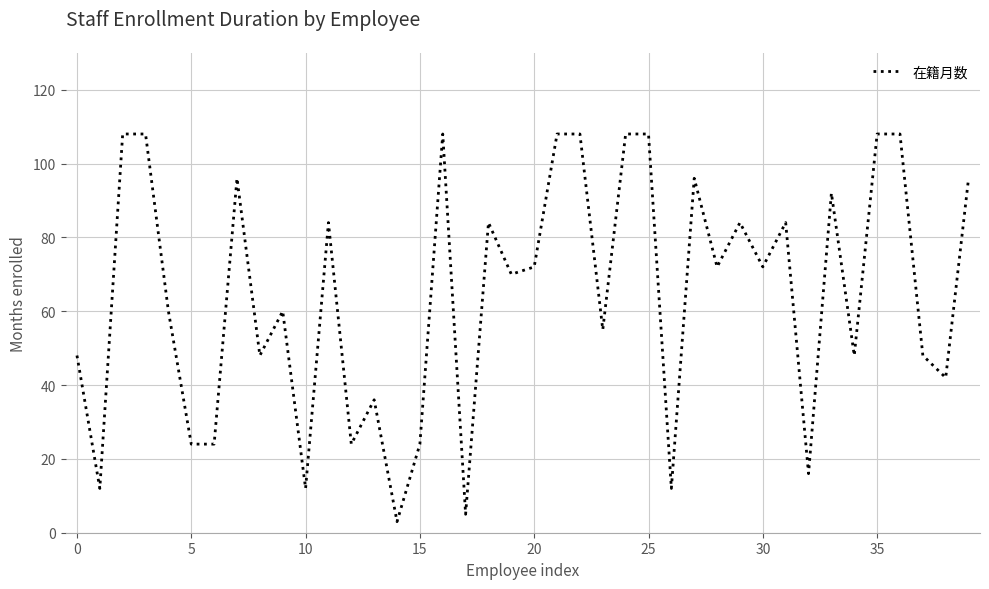

Is this an area chart (filled region under the line)?

No